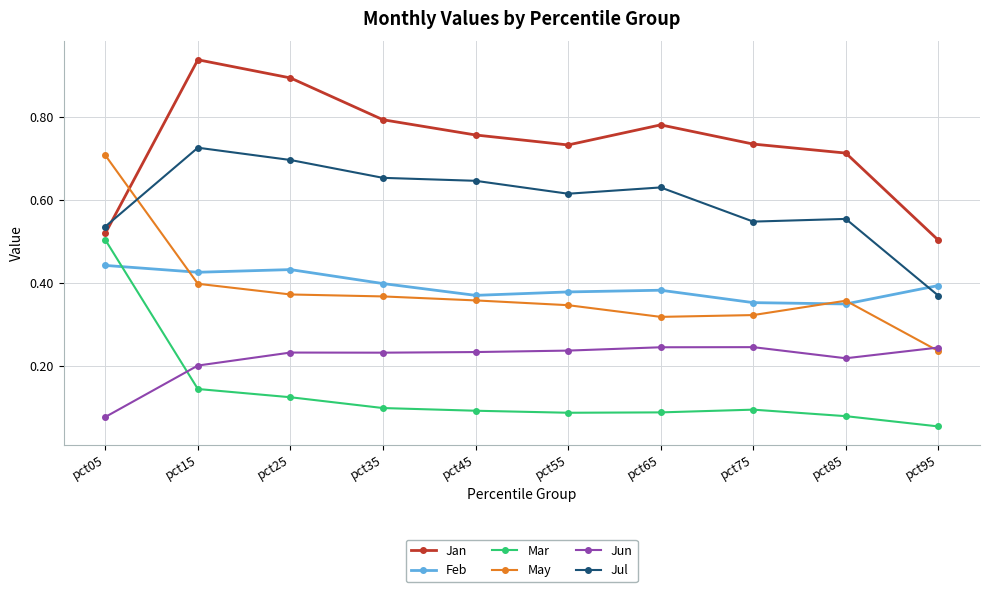

The value of Jun at pct05 is 0.1. True or false?

True